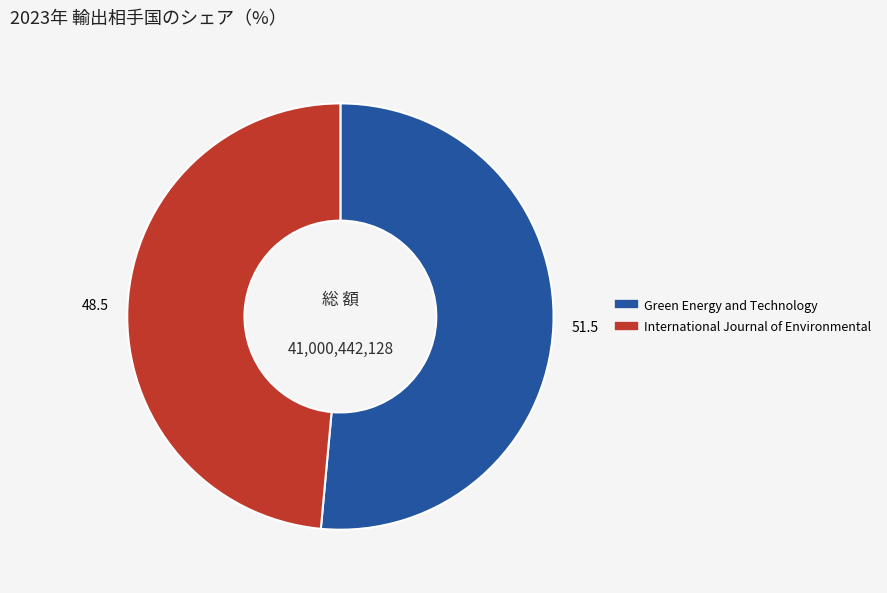

Is the sum of Green Energy and Technology and International Journal of Environmental greater than half?

Yes